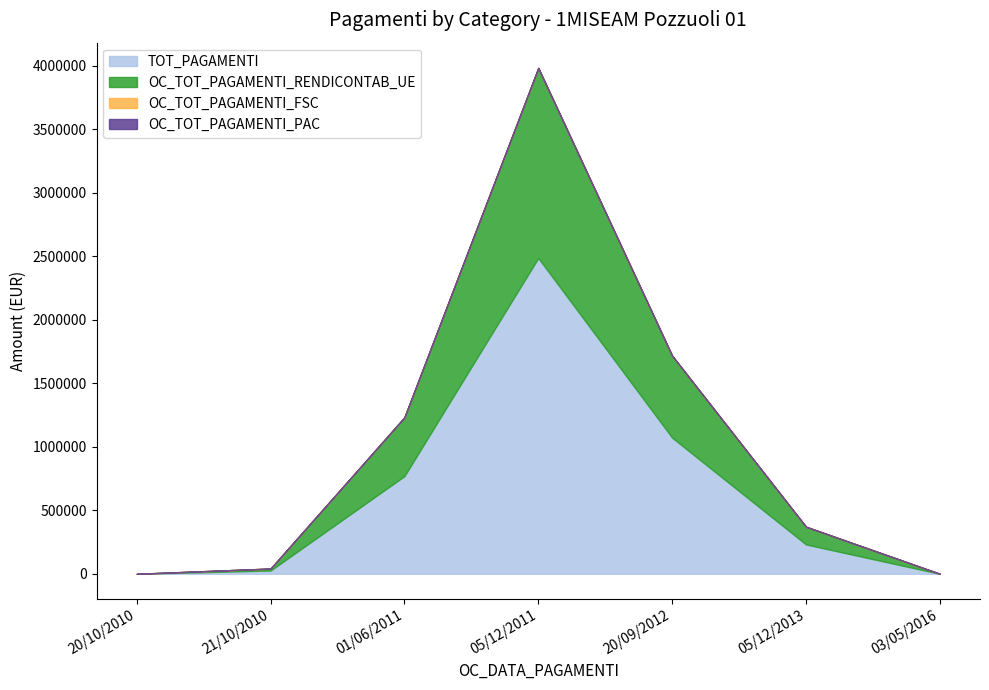

What are all the series names shown in the legend?

TOT_PAGAMENTI, OC_TOT_PAGAMENTI_RENDICONTAB_UE, OC_TOT_PAGAMENTI_FSC, OC_TOT_PAGAMENTI_PAC